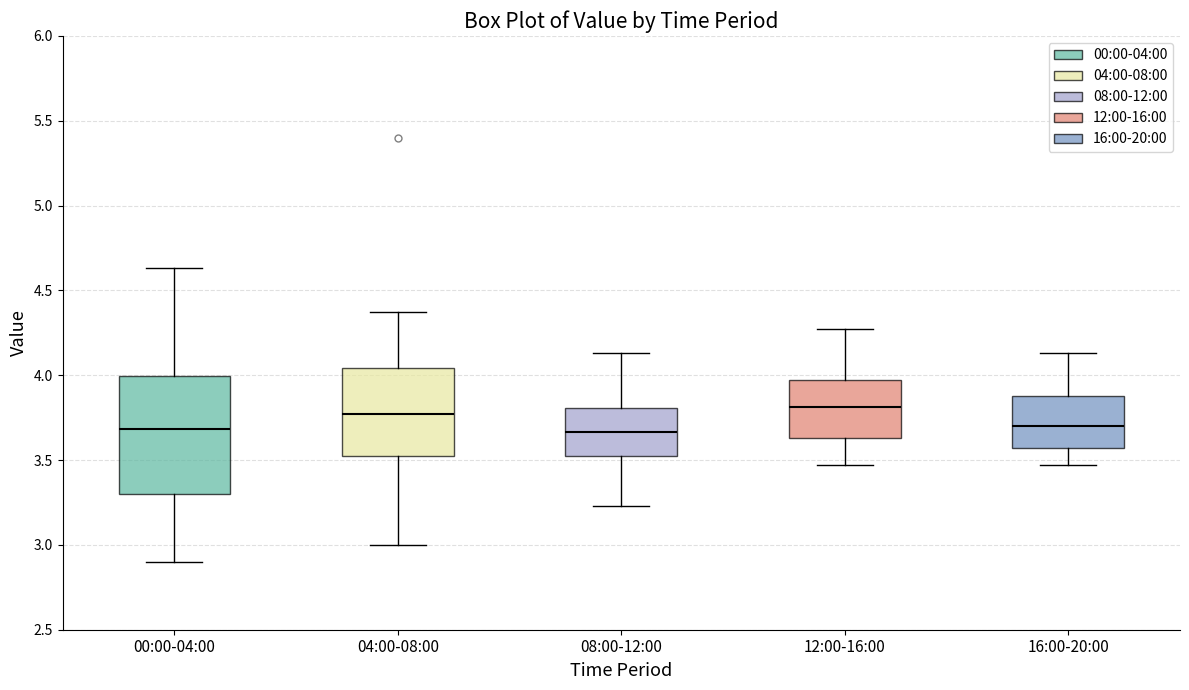

Where does the upper whisker of the box for 00:00-04:00 end on the y-axis? The values are not printed on the chart, so give them approximately, as read against the axis.

4.65